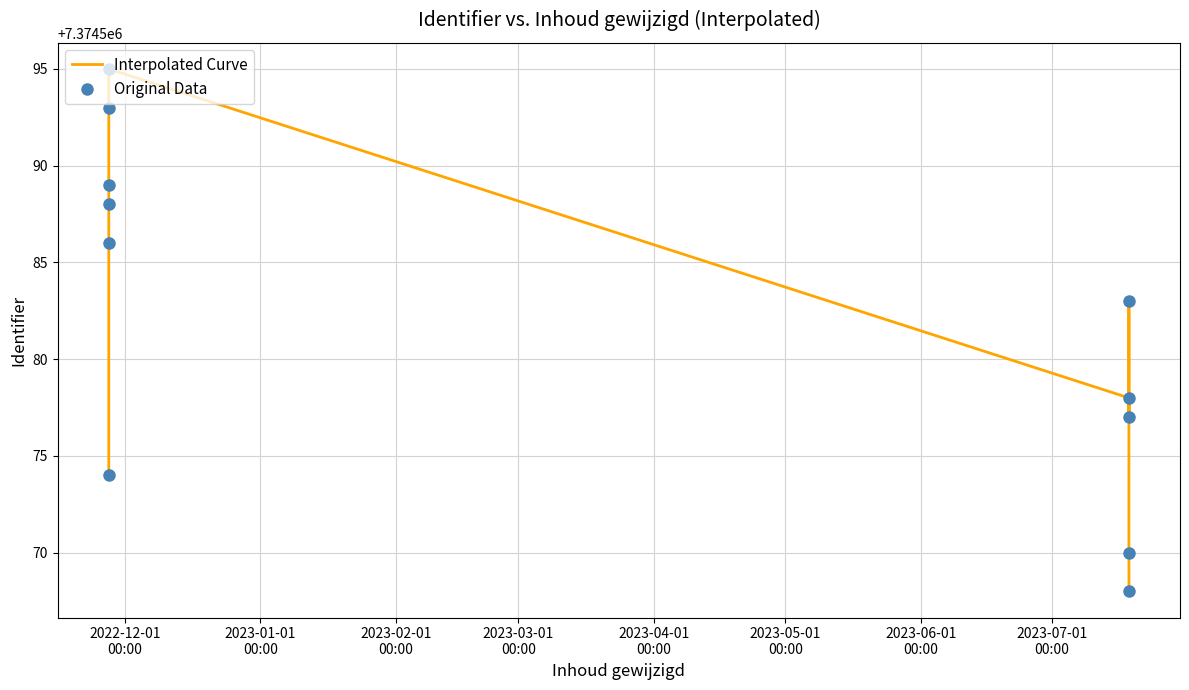

What is the maximum value shown in the chart?

7374595